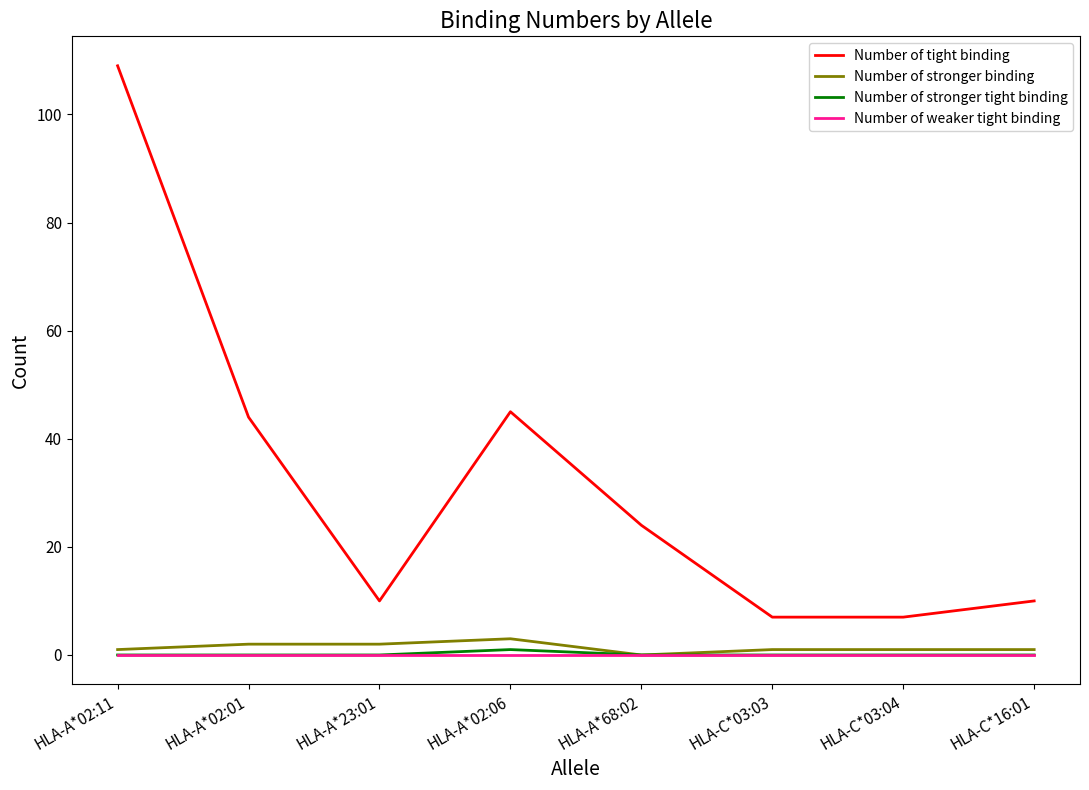

List the series in order of their peak value, lowest first.

Number of weaker tight binding, Number of stronger tight binding, Number of stronger binding, Number of tight binding